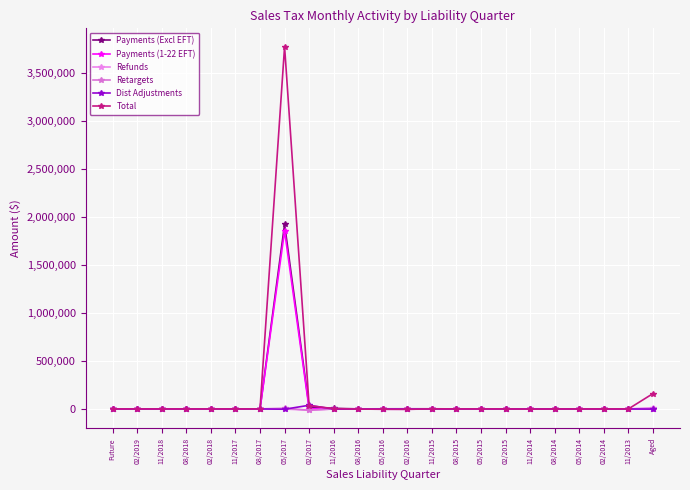

What is the maximum value shown in the chart?

3778542.7